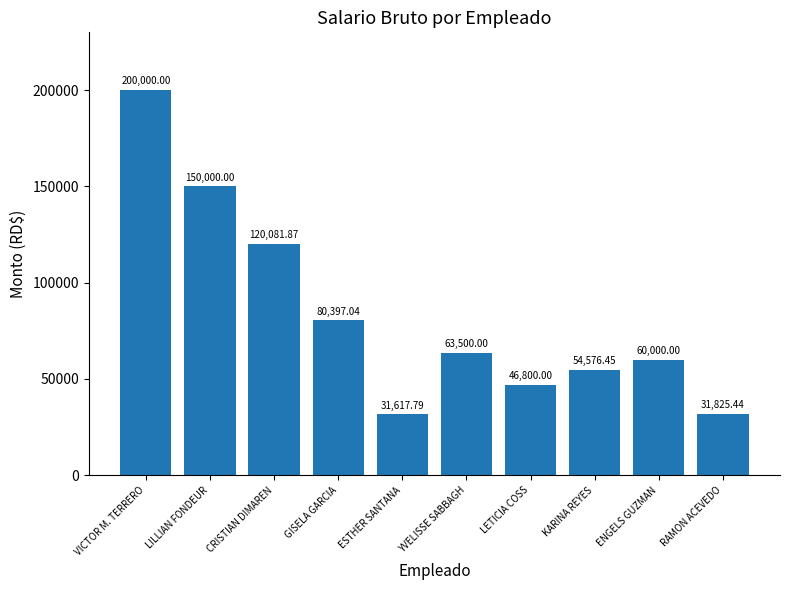

Which category has the highest value across all series?

VICTOR M. TERRERO